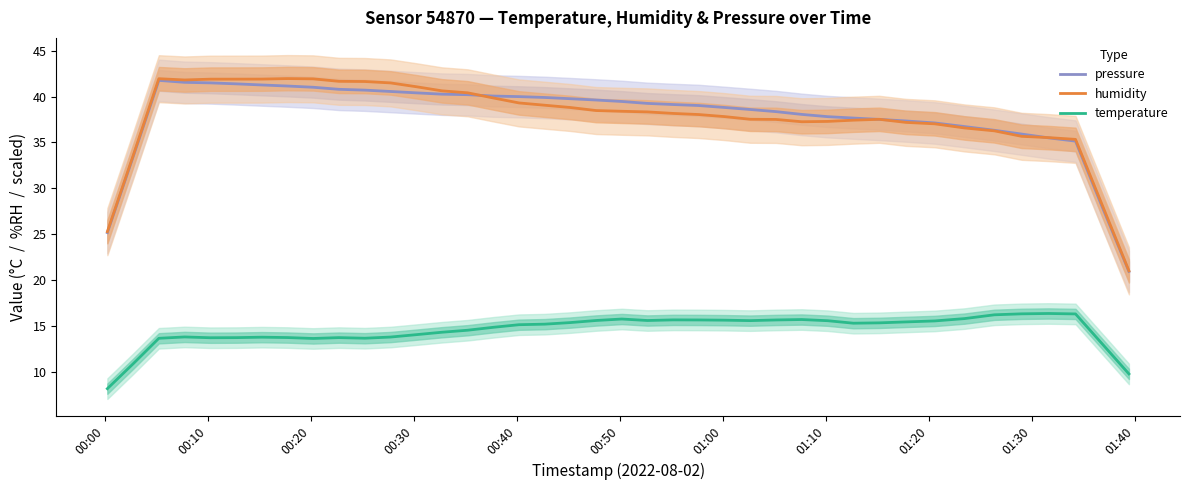

True or false: temperature and humidity intersect in this chart.

False